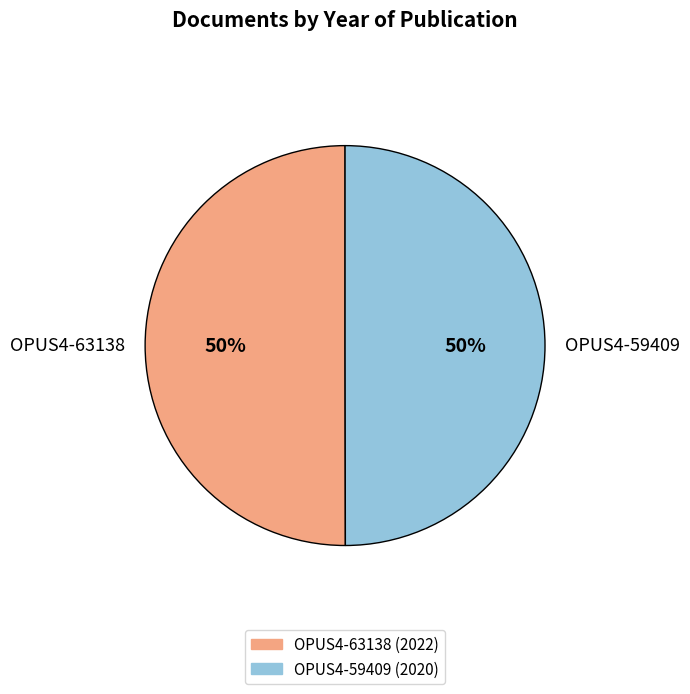

Count the number of slices in the pie.

2